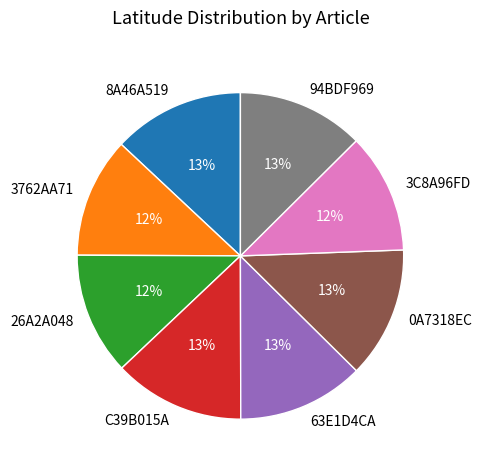

Is it true that 63E1D4CA is 13% of the pie?

True